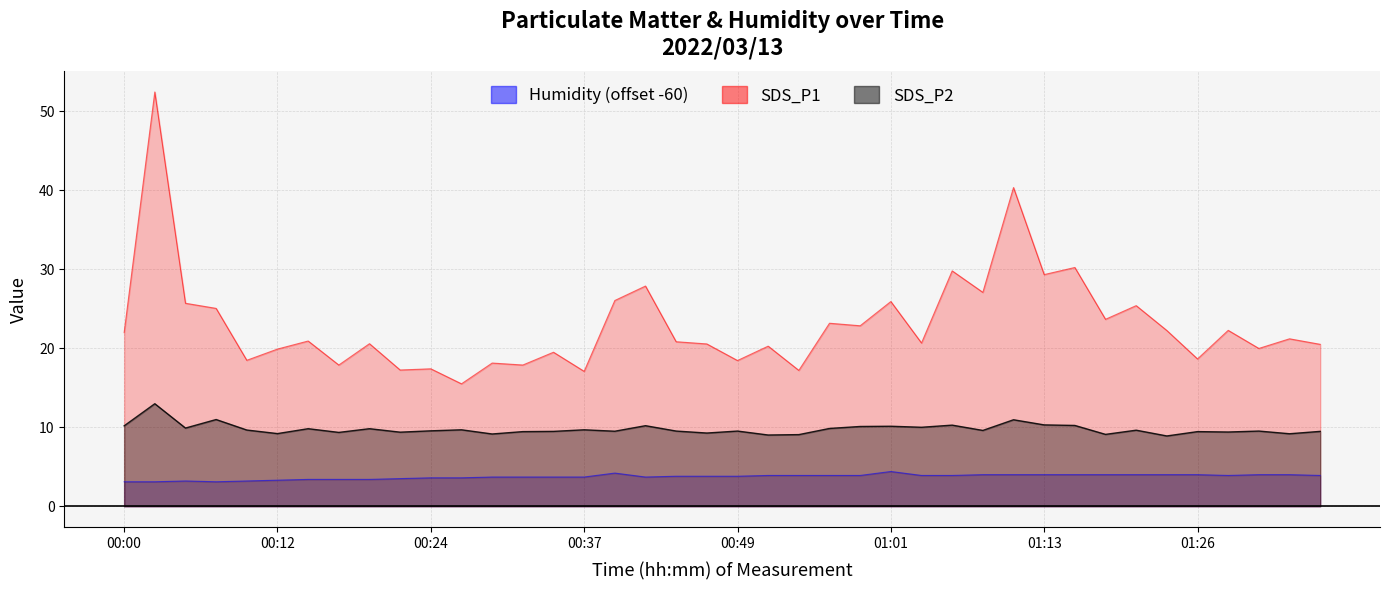

Is it true that Humidity equals 4.6 at 00:22?

False